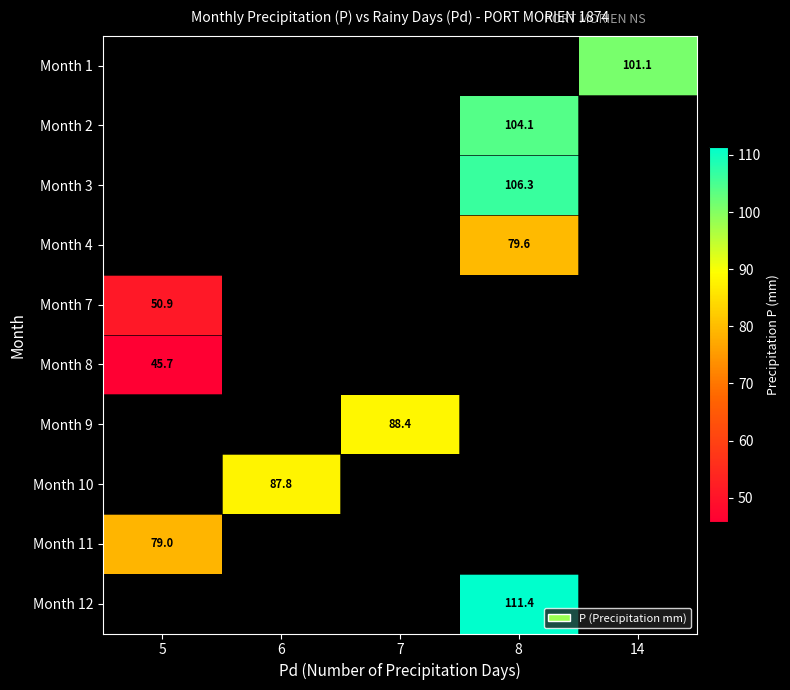

The Month 9 series shows 140.3 at 7. True or false?

False